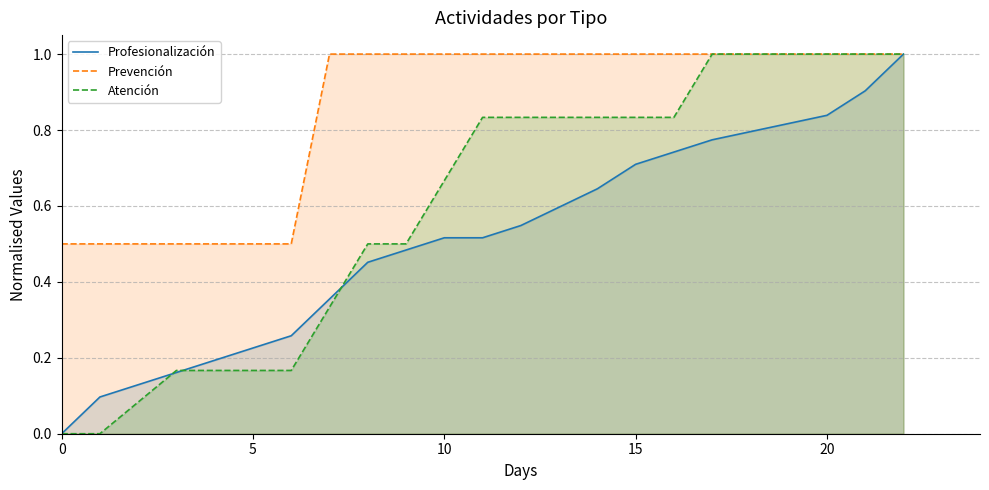

Reading right to left, what are all the values shown in this chart?

Profesionalización: 1.0	0.9	0.8	0.8	0.7	0.7	0.6	0.5	0.5	0.5	0.5	0.5	0.4	0.3	0.2	0.2	0.1	0.0
Prevención: 1.0	1.0	1.0	1.0	1.0	1.0	1.0	1.0	1.0	1.0	1.0	1.0	1.0	0.5	0.5	0.5	0.5	0.5
Atención: 1.0	1.0	1.0	1.0	0.8	0.8	0.8	0.8	0.8	0.7	0.5	0.5	0.3	0.2	0.2	0.2	0.0	0.0